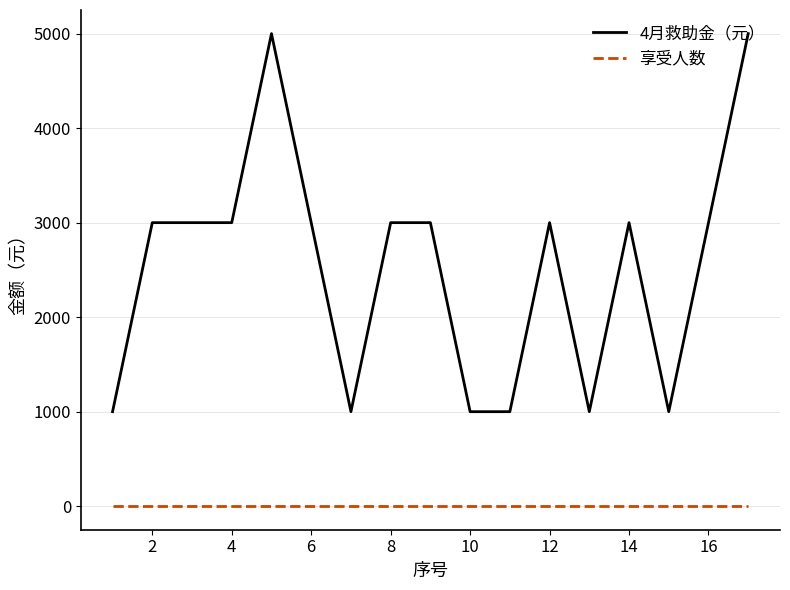

True or false: 4月救助金（元） and 享受人数 cross at least once.

False